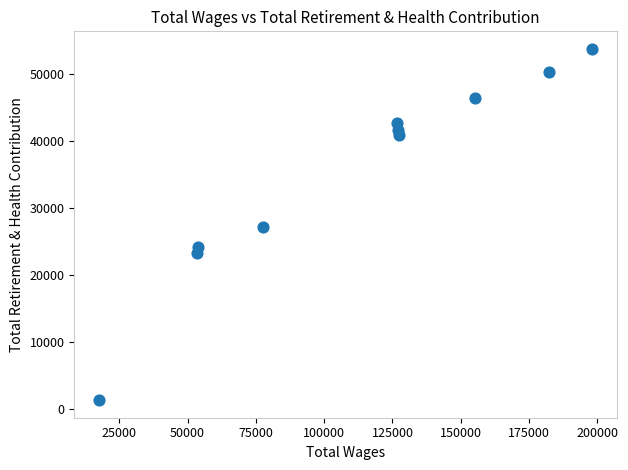

What is the range of Y values (max minus min)?

52522